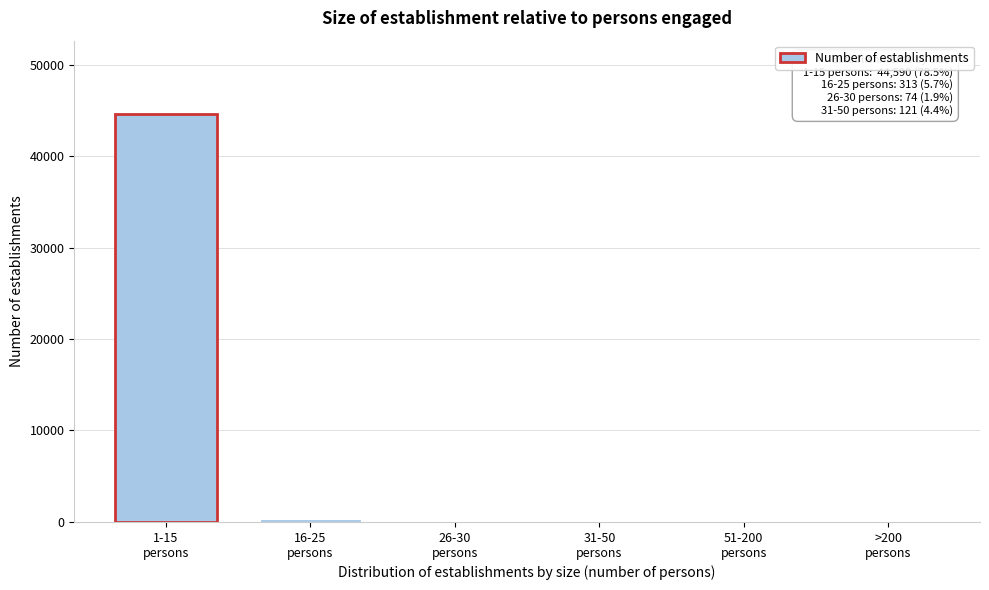

What is the greatest value displayed?

44590